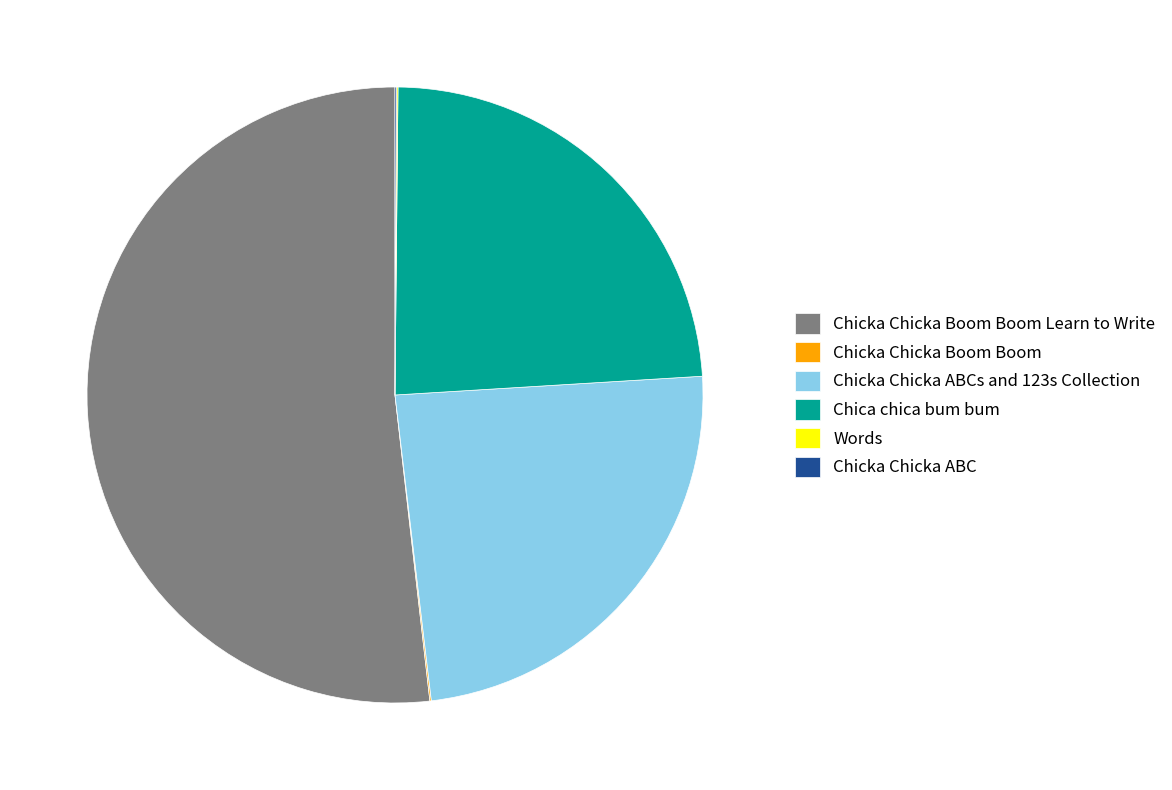

Is there a majority slice in this chart?

Yes